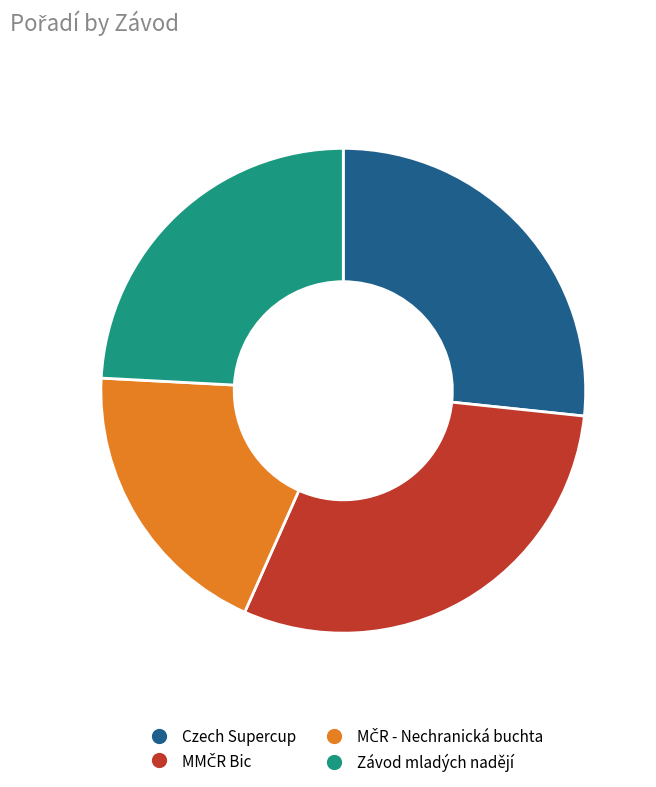

Combined, do Czech Supercup and Závod mladých nadějí account for over 50%?

Yes